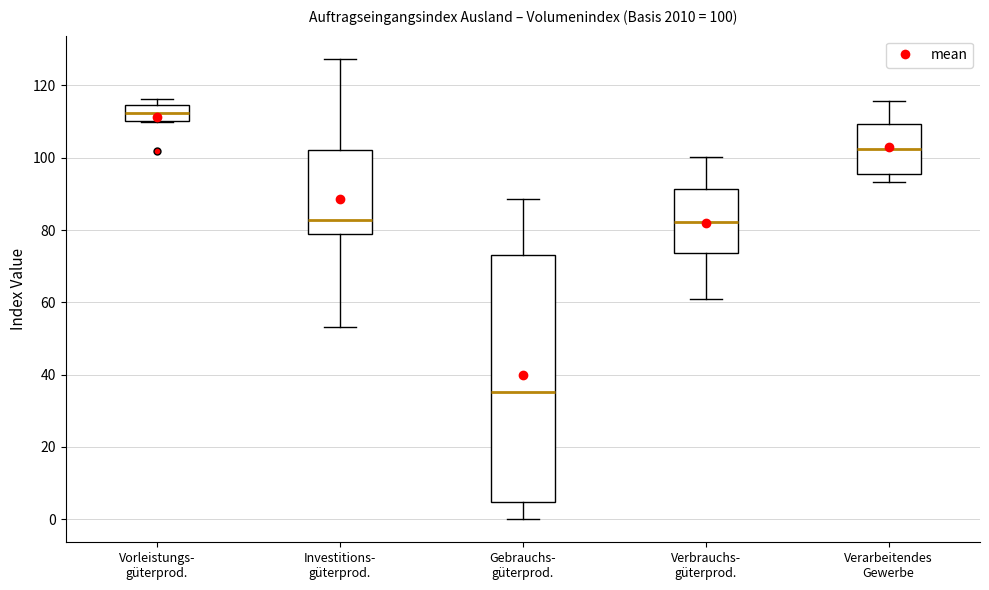

Which box is the tallest, from its lower edge to its upper edge?

Gebrauchs- güterprod.